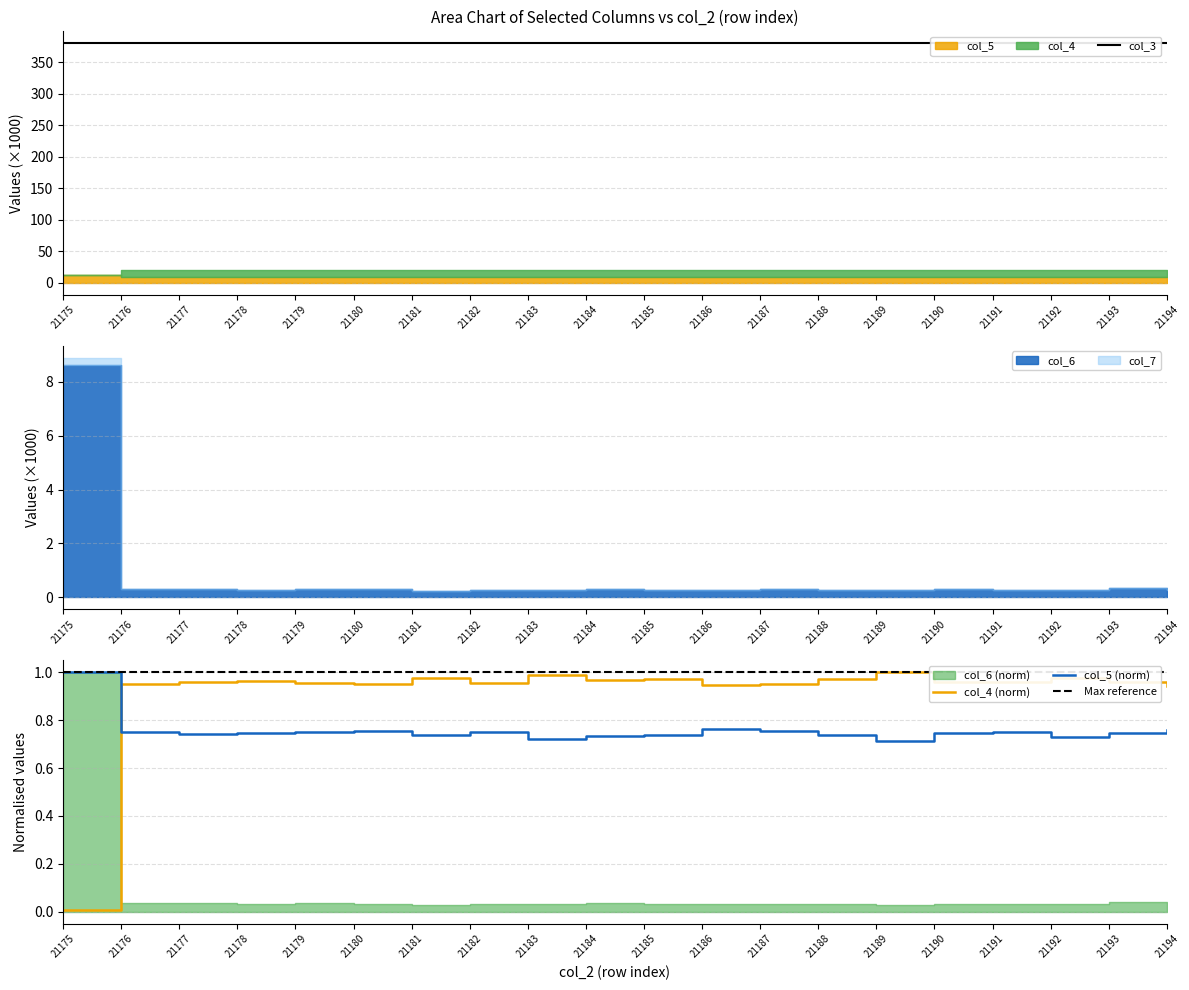

What value does the col_4 series have at 21190?

1.0